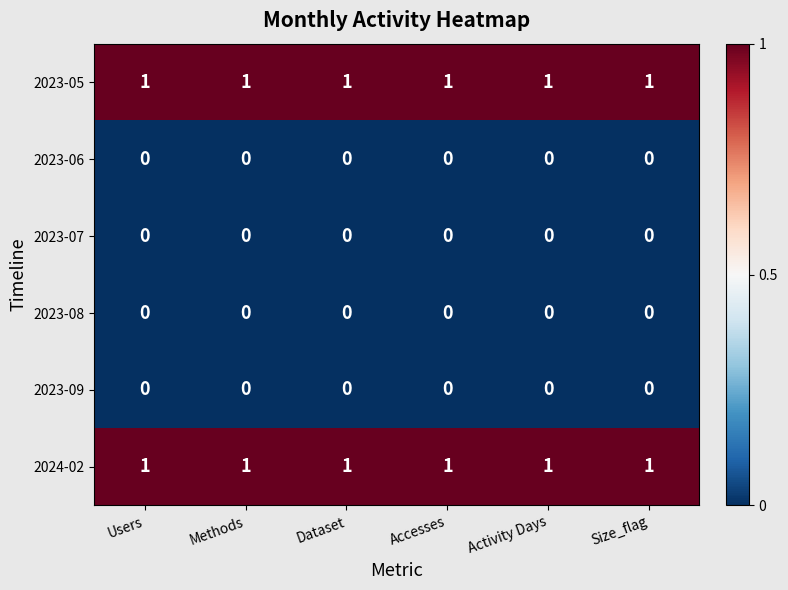

At how many categories does at least one series exceed 0?

6